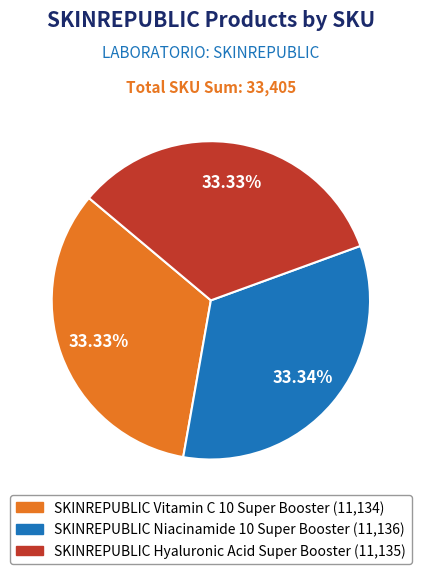

Is there any slice that represents more than half of the pie?

No